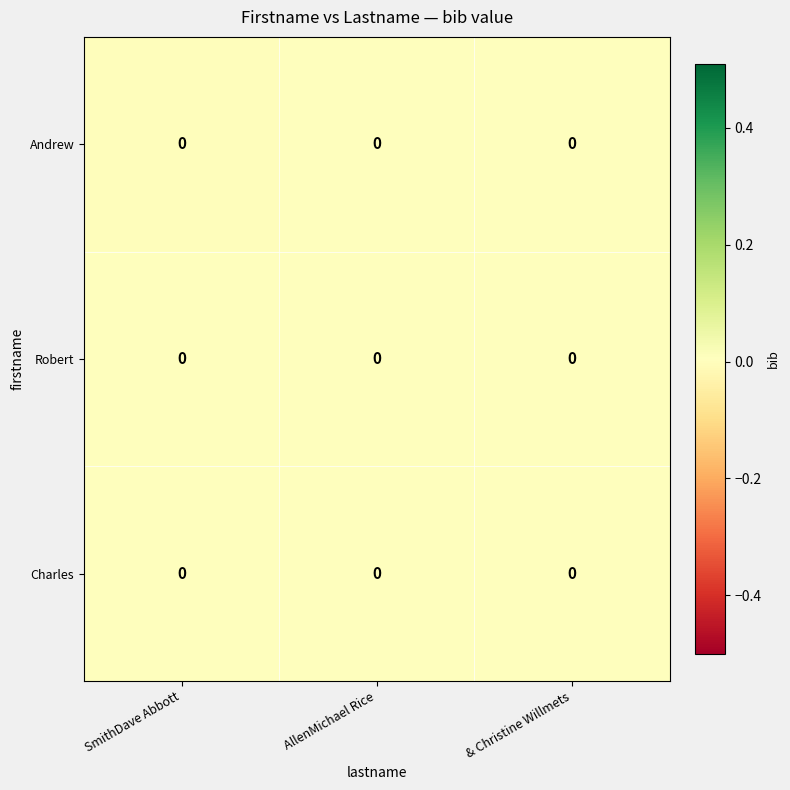

At which label does Charles reach its minimum?

SmithDave Abbott